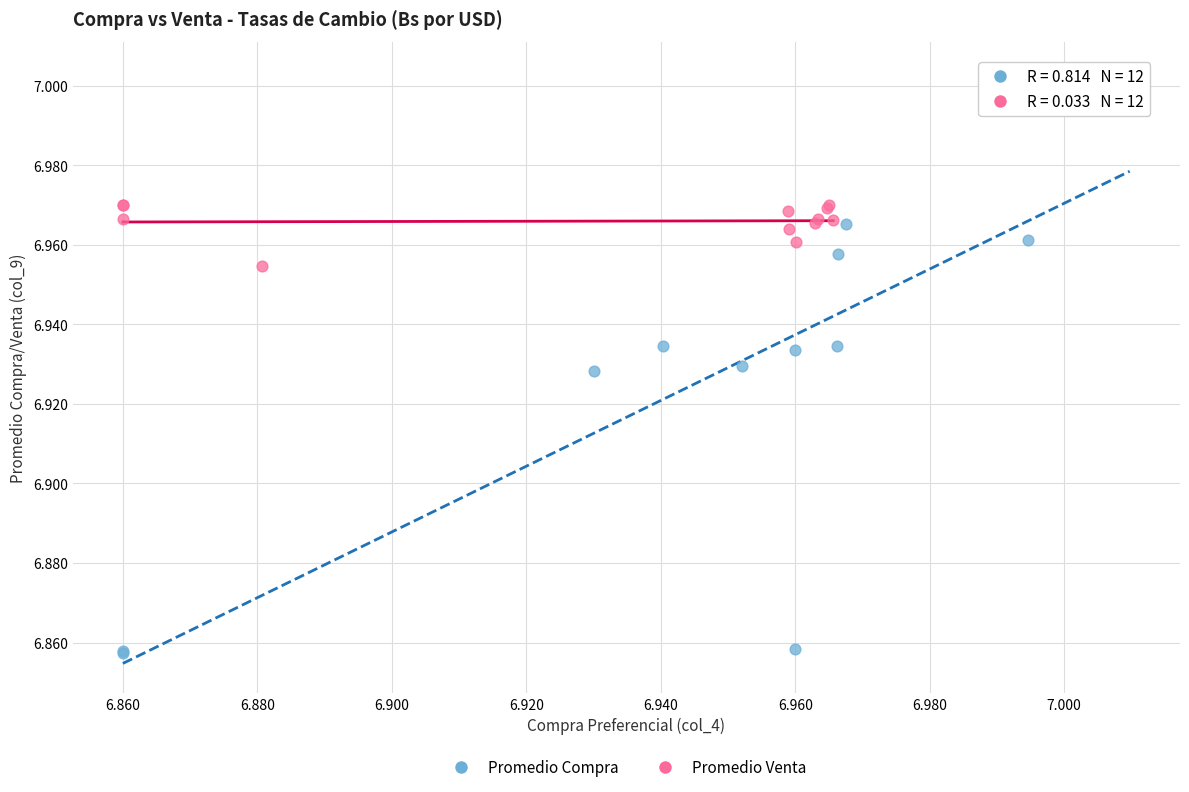

What are all the series names shown in the legend?

Promedio Compra, Promedio Venta